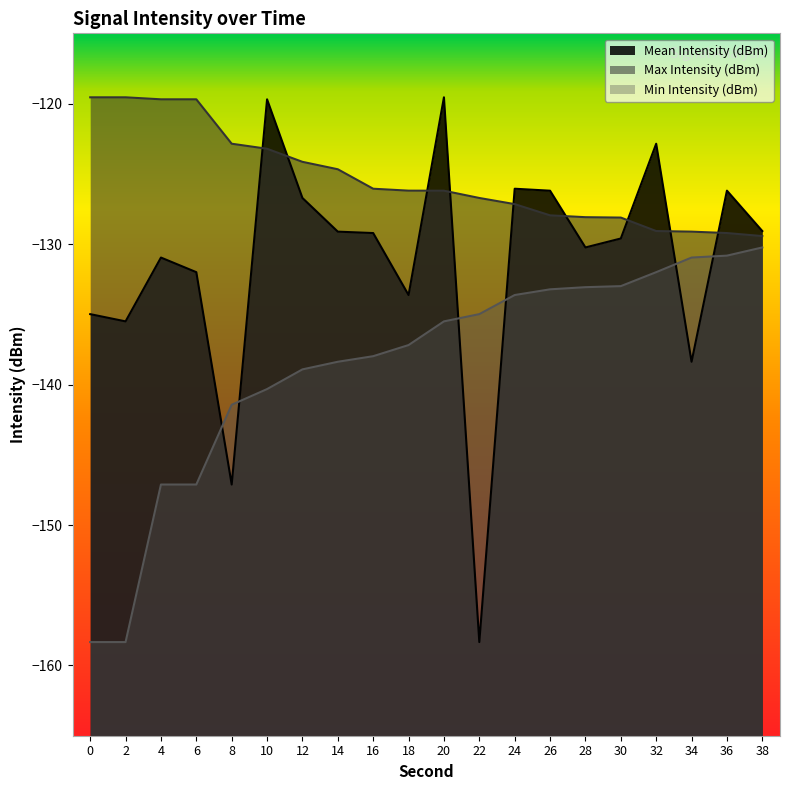

What is the value of the Mean Intensity (dBm) point at the 13th from the left?

-126.1